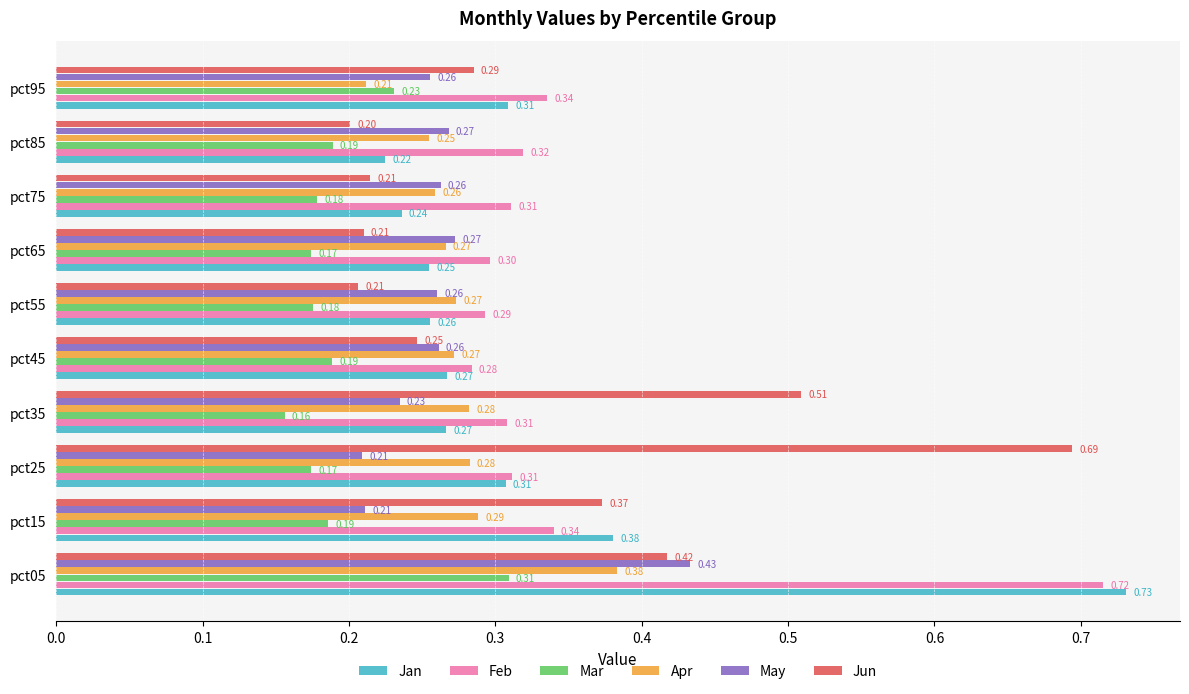

List the series in order of their peak value, lowest first.

Mar, Apr, May, Jun, Feb, Jan